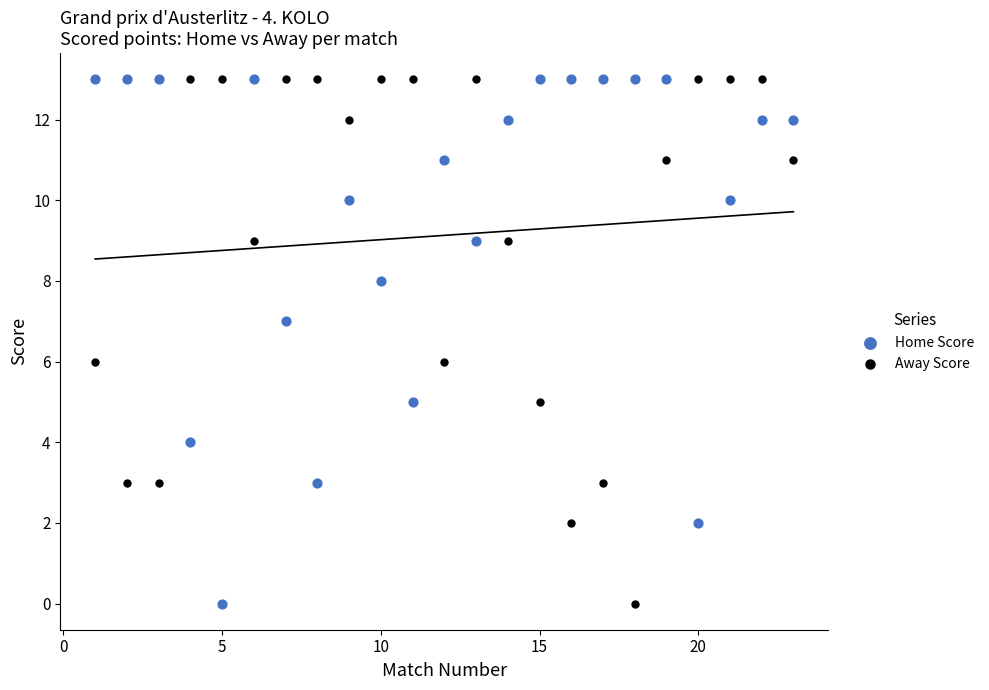

What is the X range (max minus min) for the scatter plot?

22